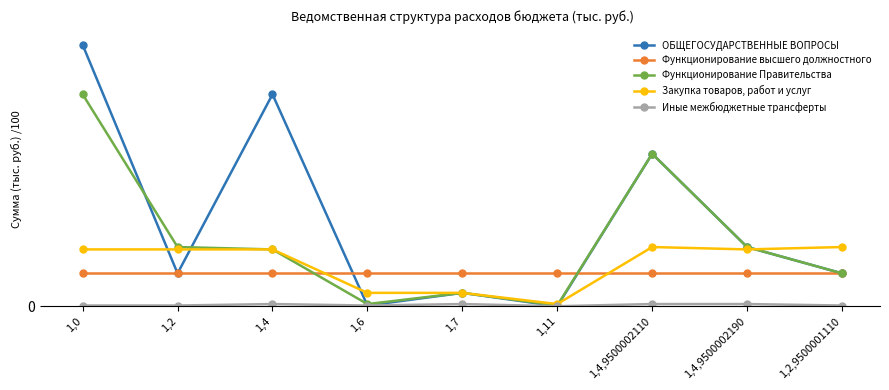

What is the spread (max minus min) of values at 1,2?

12.7